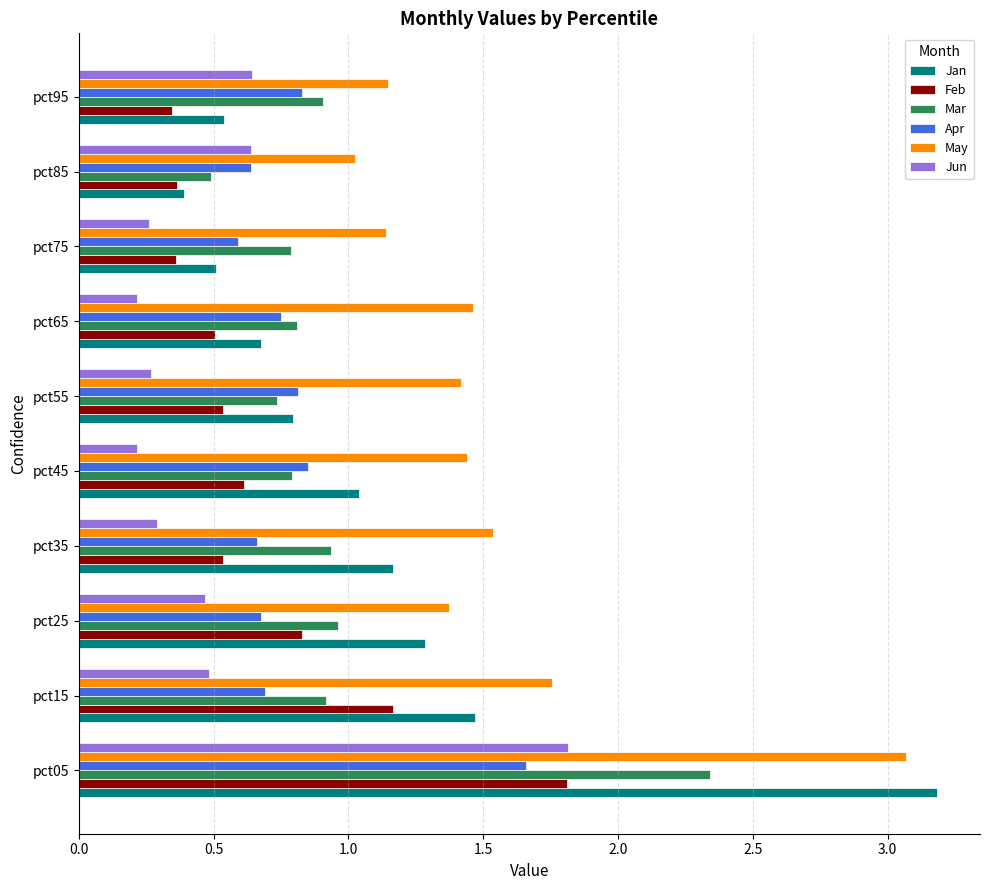

Which series has the largest total across all categories?

May